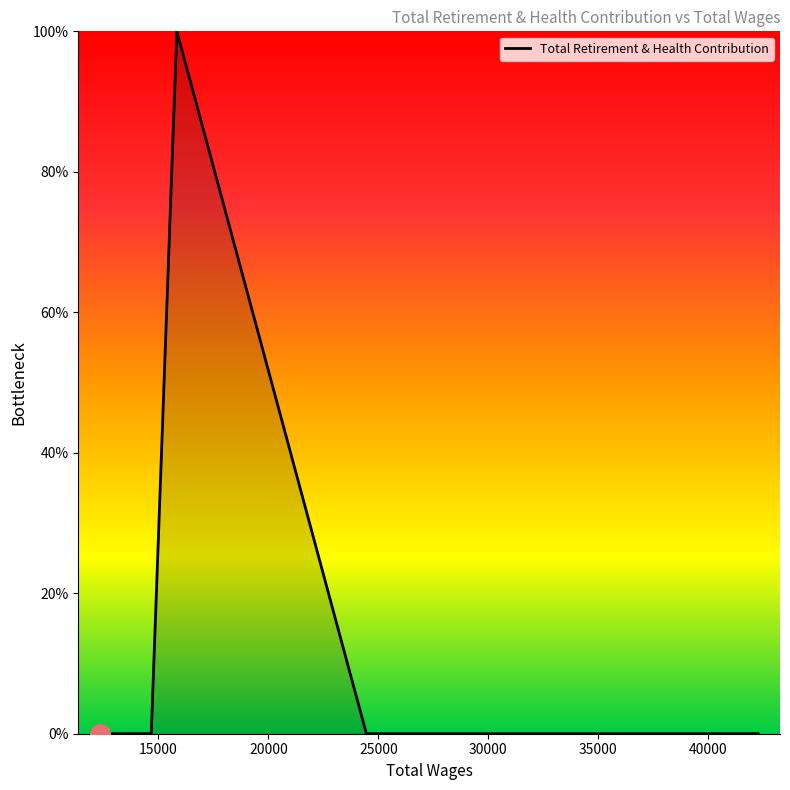

What is the maximum value shown in the chart?

100